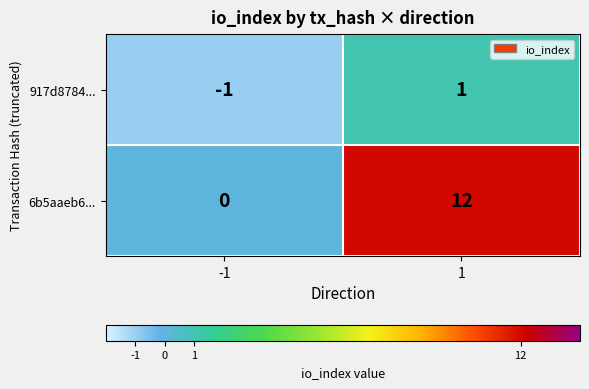

Which series changed the most between -1 and 1?

6b5aaeb6...